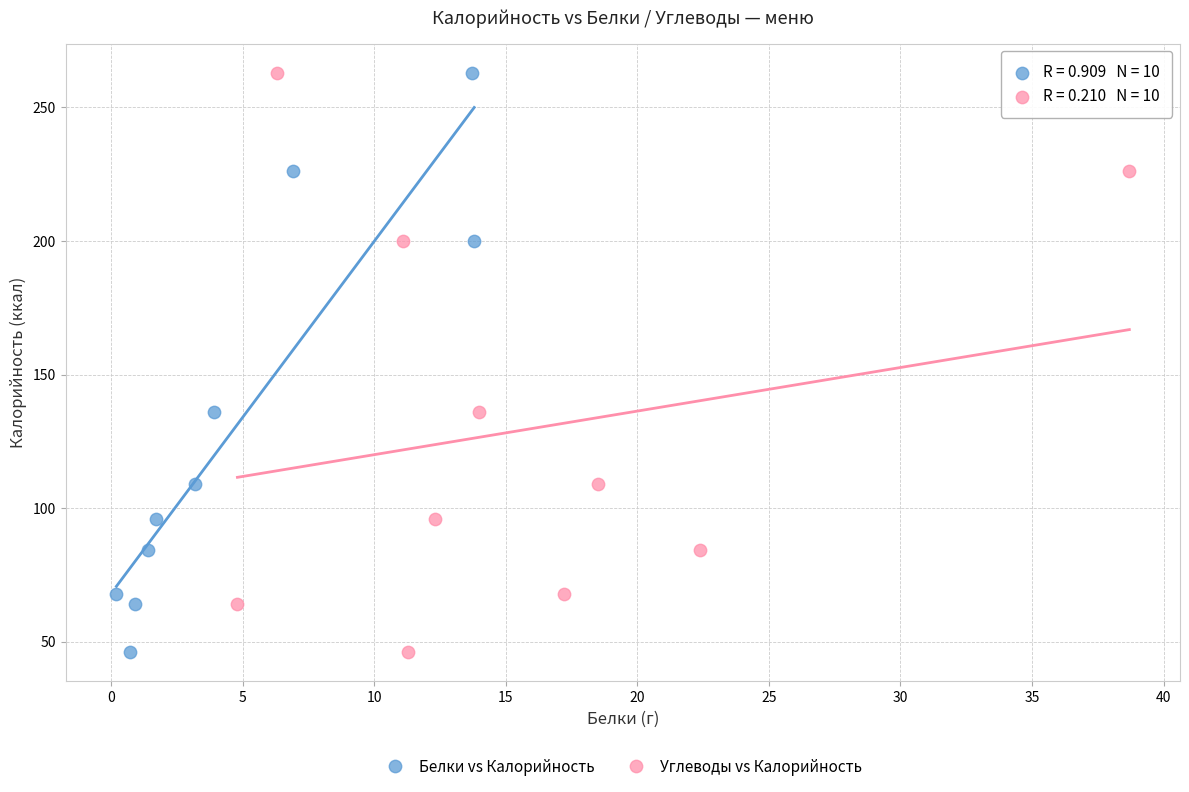

What are all the series names shown in the legend?

Белки vs Калорийность, Углеводы vs Калорийность